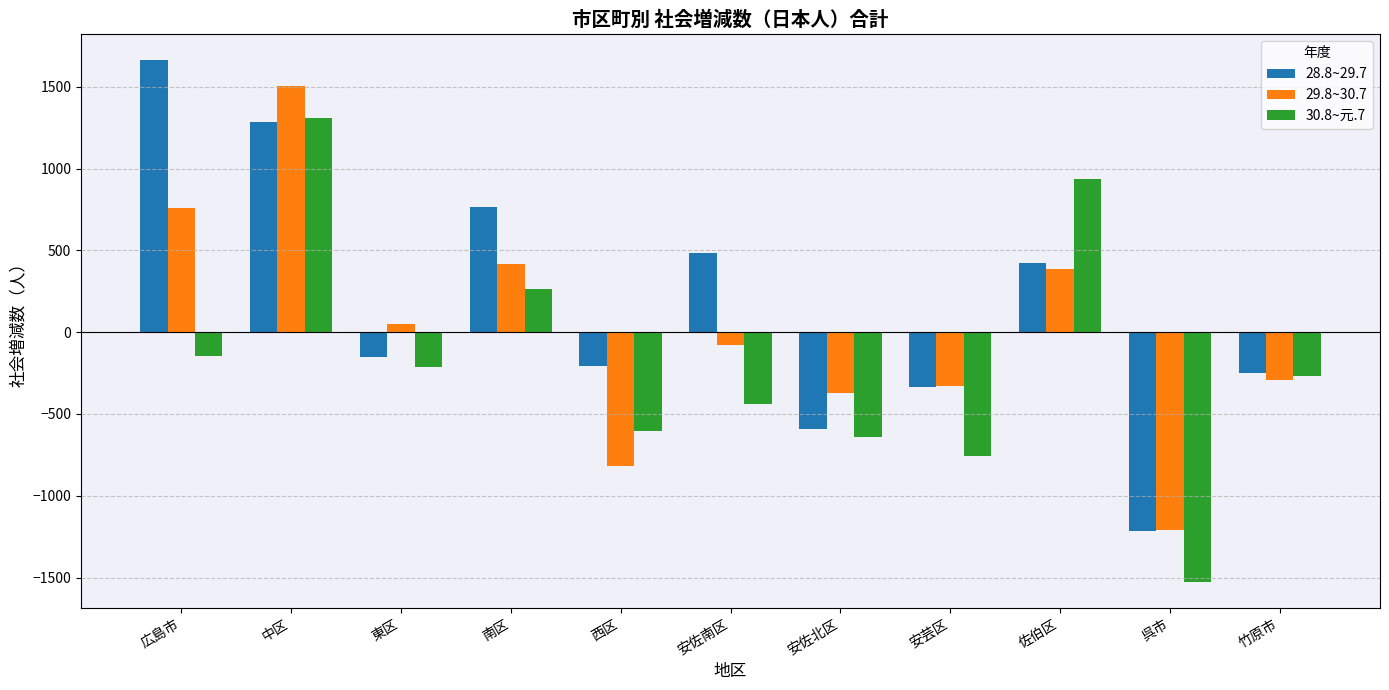

Between 中区 and 佐伯区, which series saw the biggest shift?

29.8~30.7